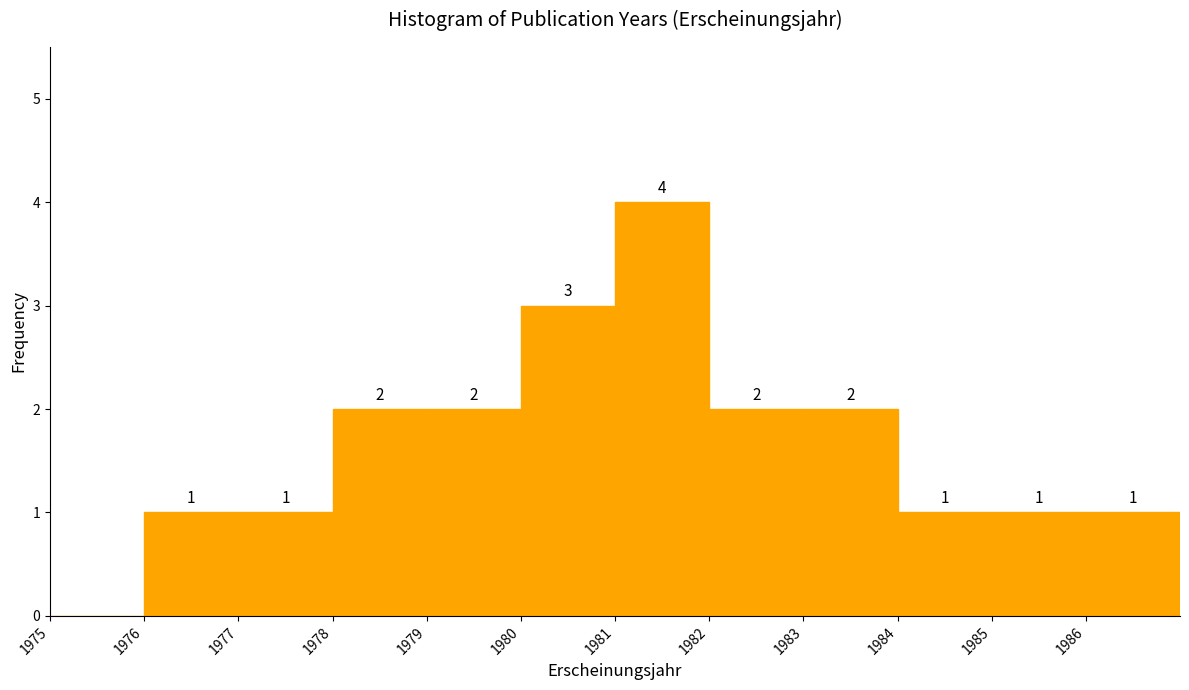

Over which range of the x-axis is the bar tallest?

1981 to 1982